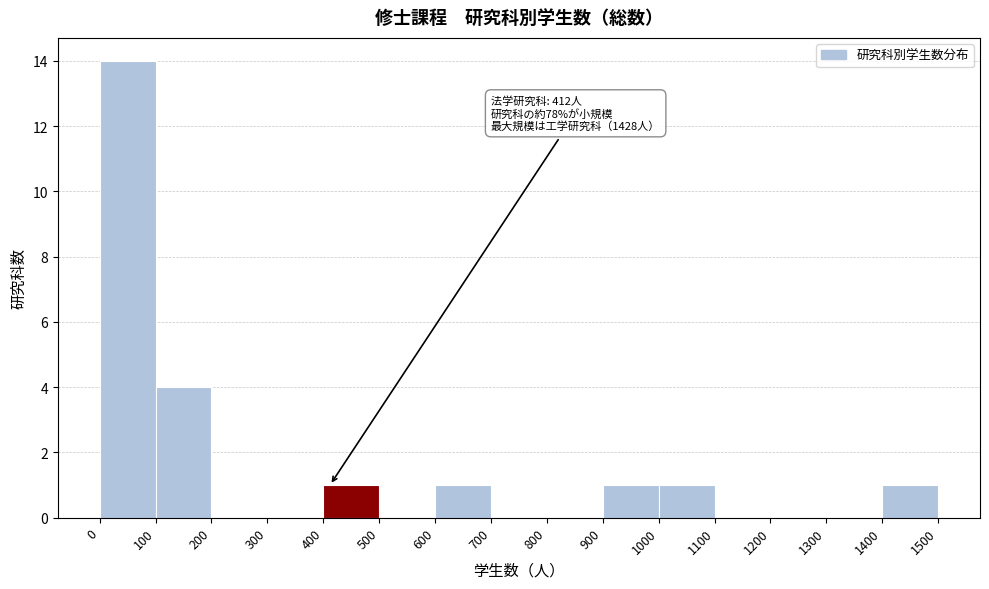

Over which range of the x-axis is the bar tallest?

0 to 100